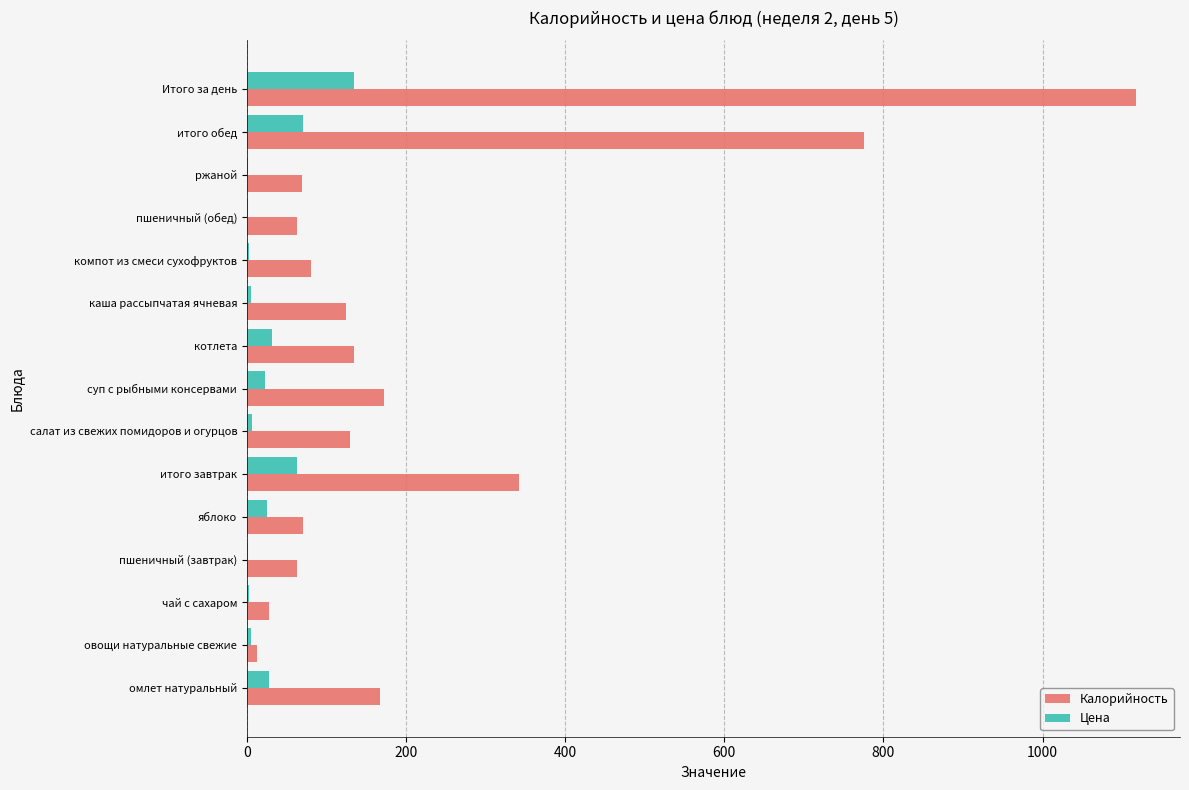

What is the average value of the Цена series?

26.9